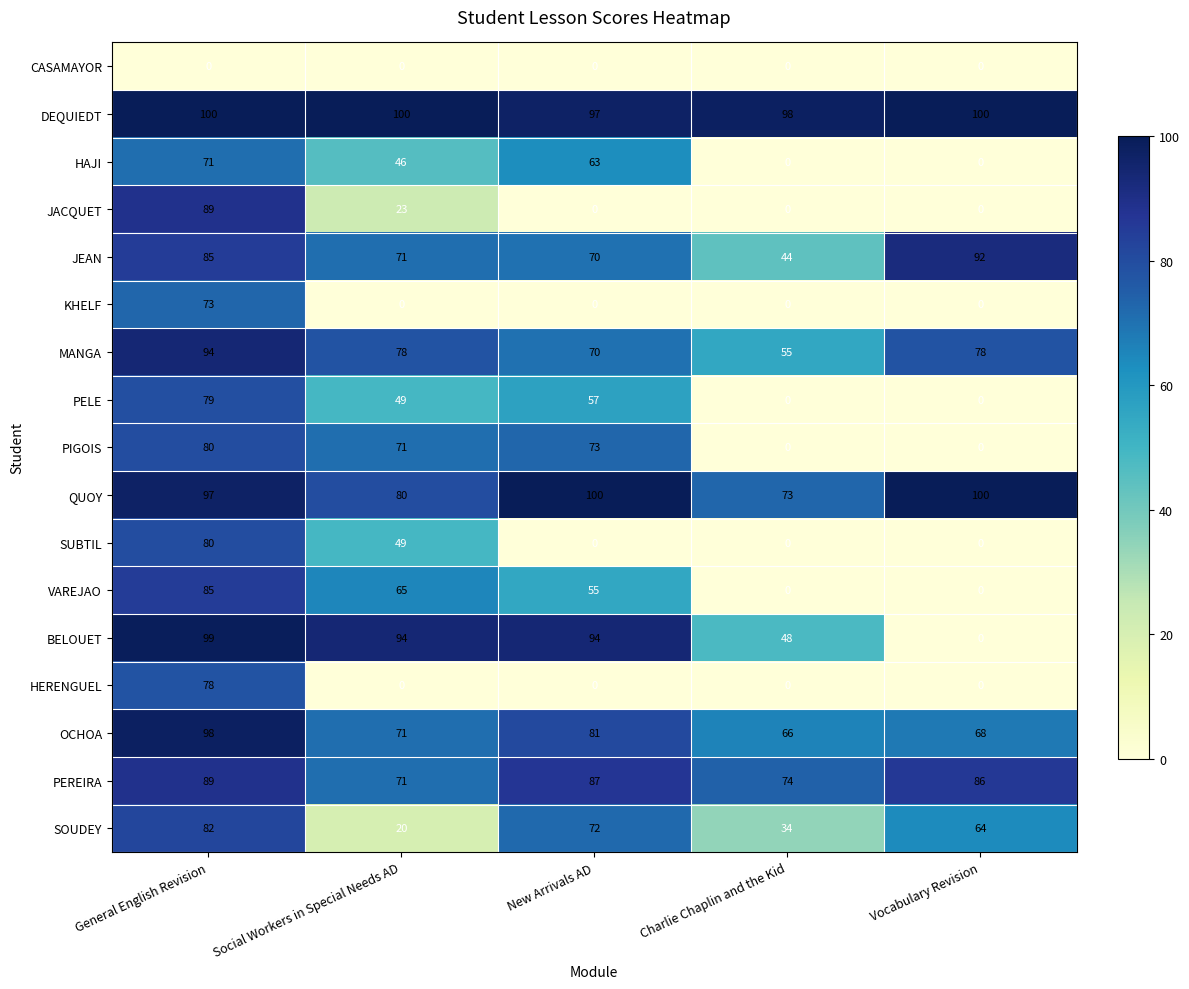

What is the highest value of the PIGOIS series?

80